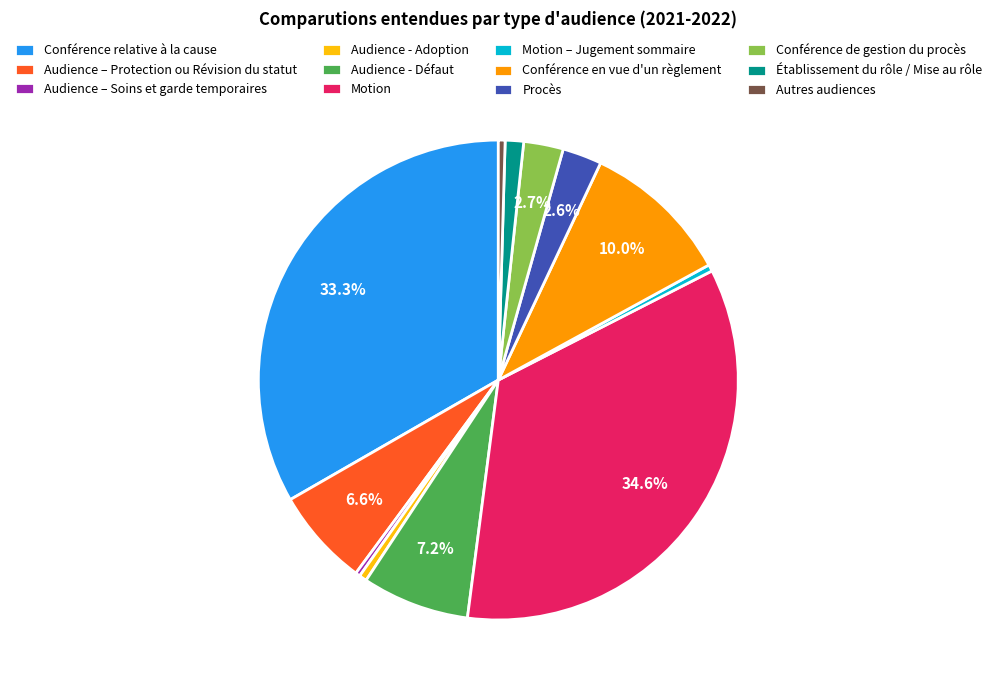

Is Établissement du rôle / Mise au rôle the majority of the pie?

No